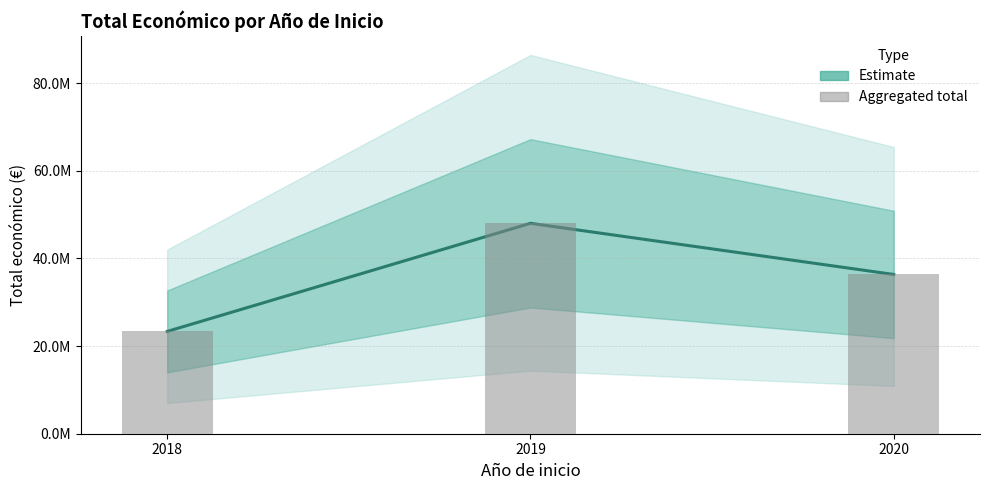

What is the greatest value displayed?

48015642